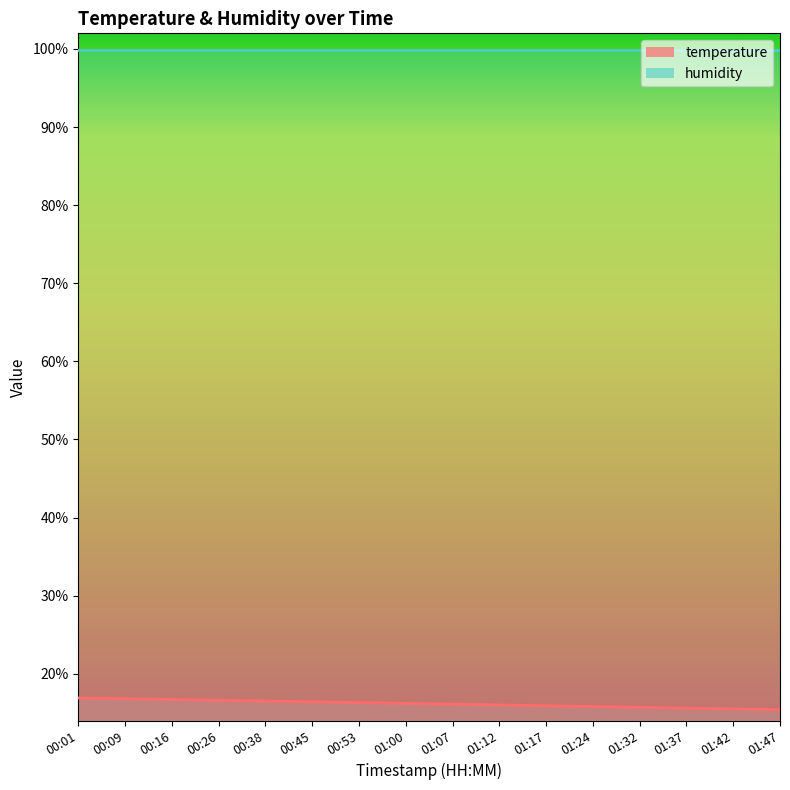

Rank the categories by value from highest to lowest.

00:01, 00:09, 00:16, 00:26, 00:38, 00:45, 00:53, 01:00, 01:07, 01:12, 01:17, 01:24, 01:32, 01:37, 01:42, 01:47